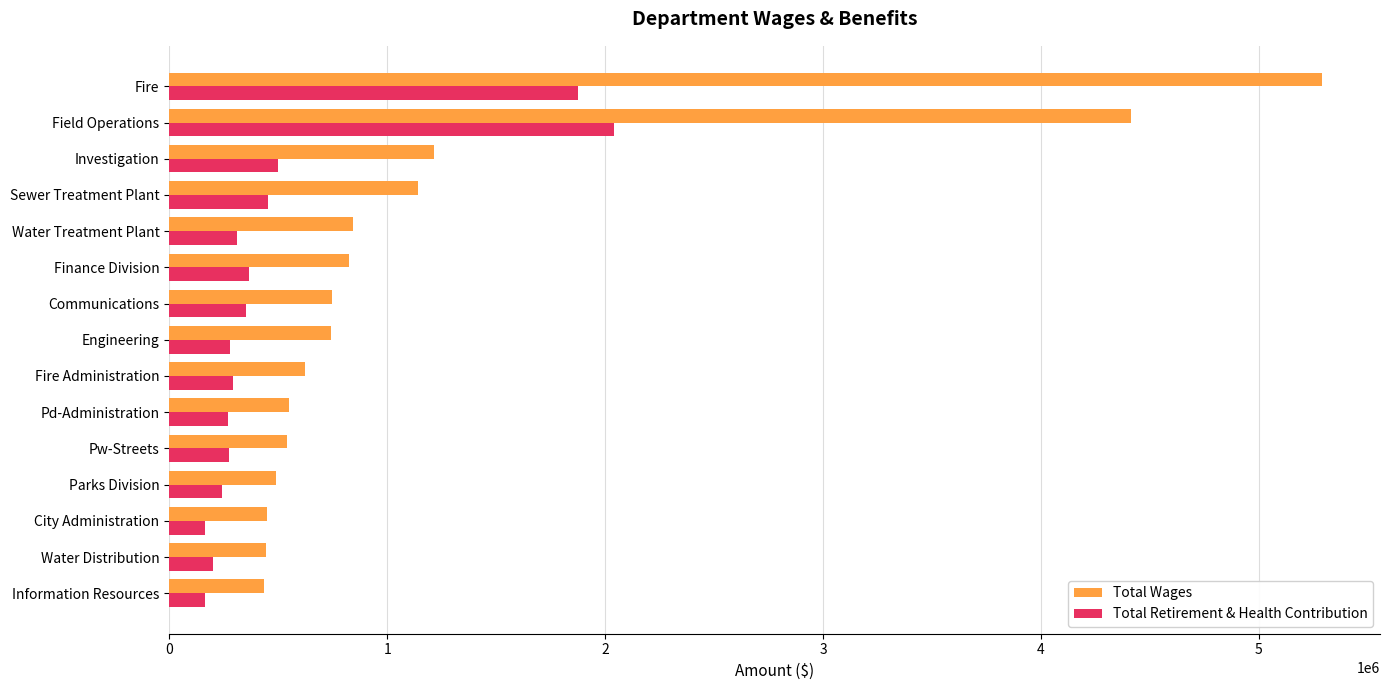

What is the sum of all Total Wages values?

18737499